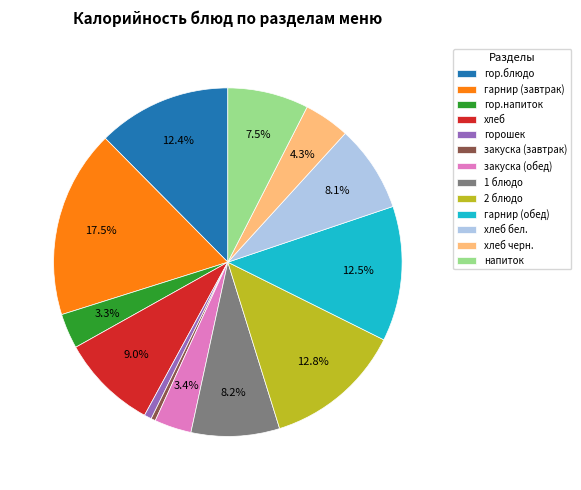

What is the largest slice in the pie chart?

гарнир (завтрак)